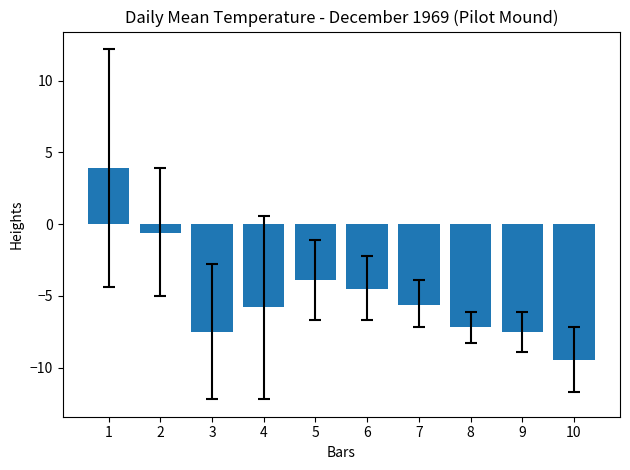

What is the difference between the second highest and minimum values?

8.9